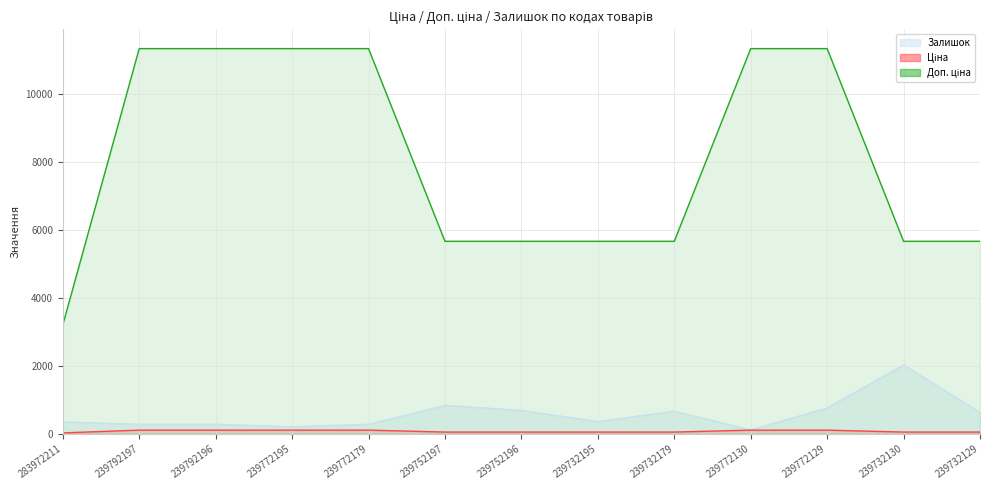

What is the value of the Ціна point at the 11th from the left?

113.3